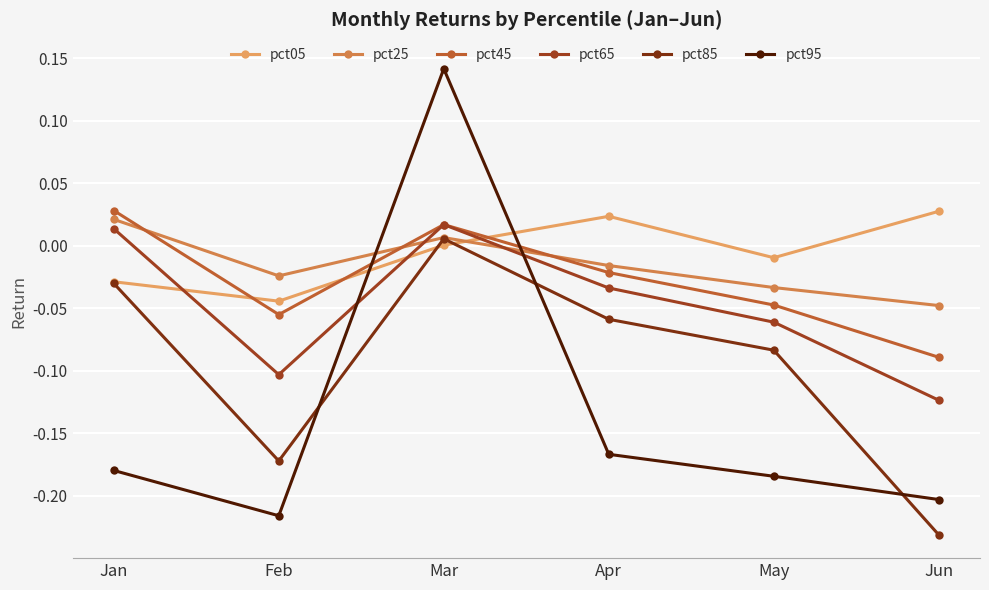

How many interior local valleys does the pct25 series have?

1